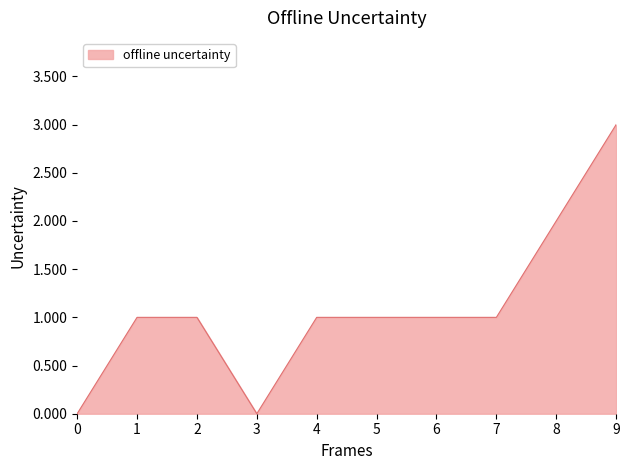

At which category does the chart reach its peak across all series?

9